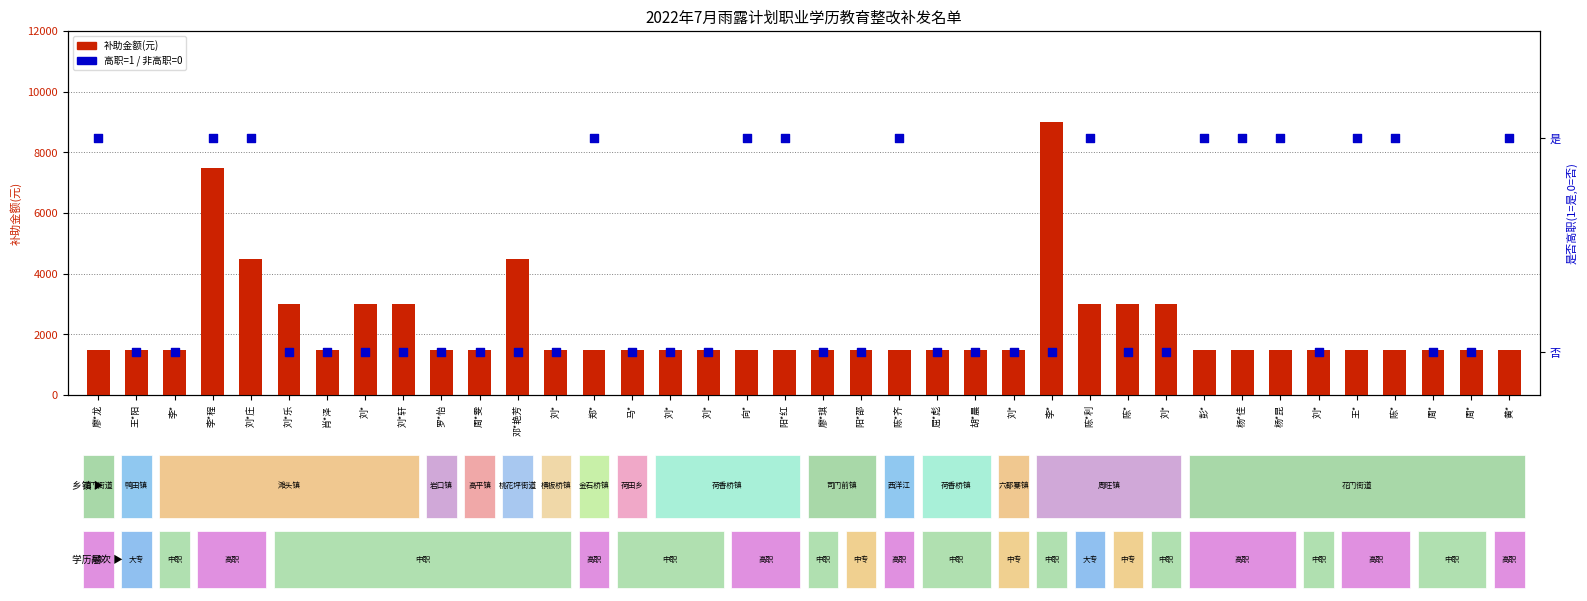

Which series has the largest total across all categories?

补助金额(元)